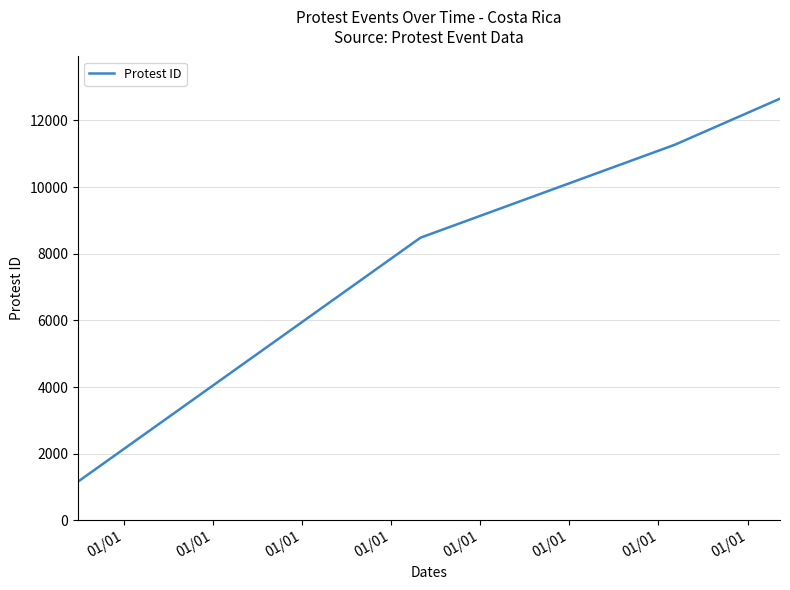

What is the difference between the maximum and minimum values?

11492